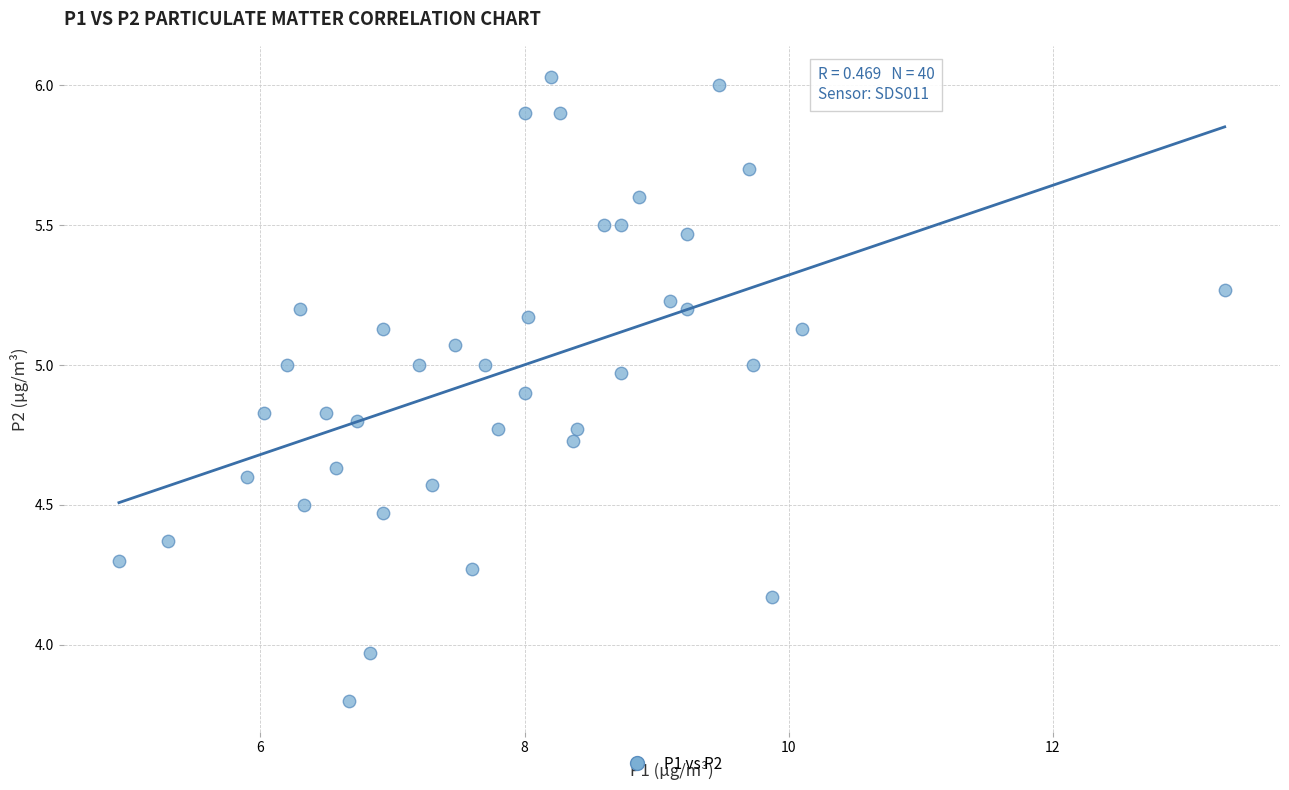

What is the range of Y values (max minus min)?

2.2